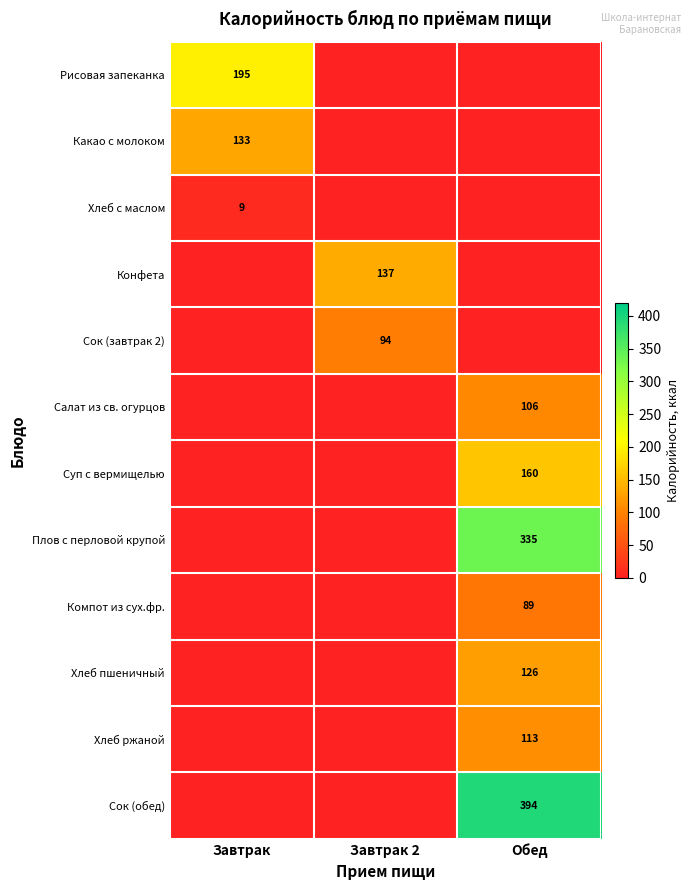

The value of Конфета at Завтрак 2 is 137. True or false?

True